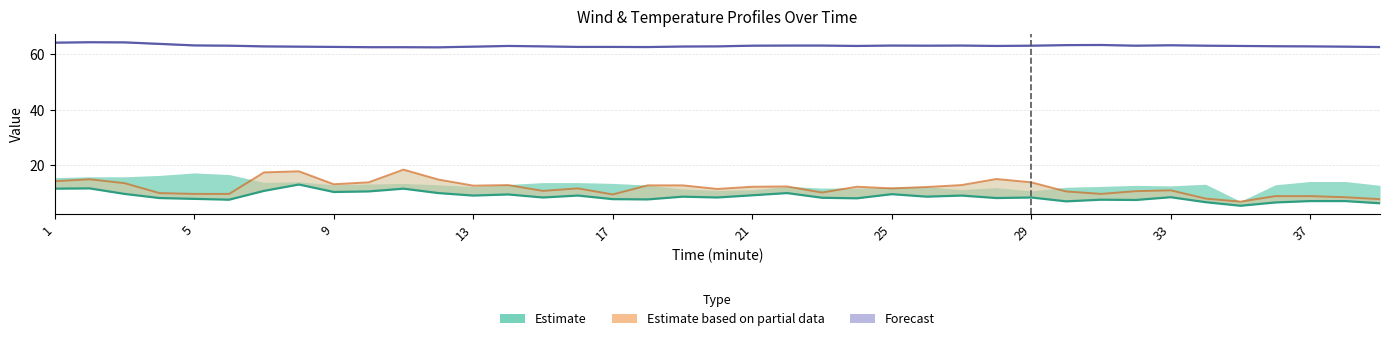

Does the chart have visible grid lines?

Yes